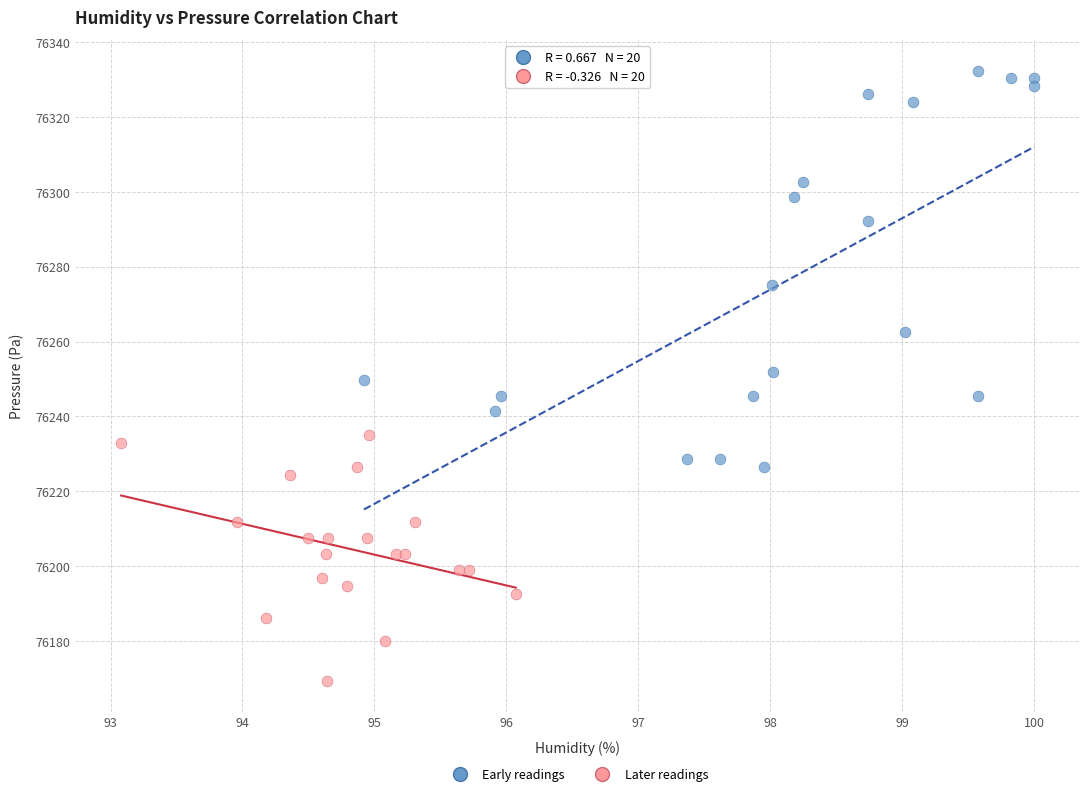

Which series has the widest spread of Y values?

Early readings